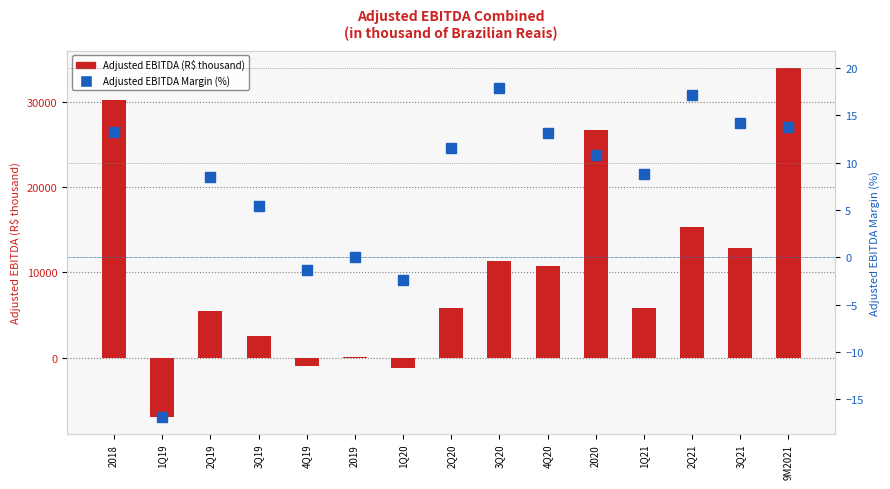

Does the chart contain stacked bars?

No